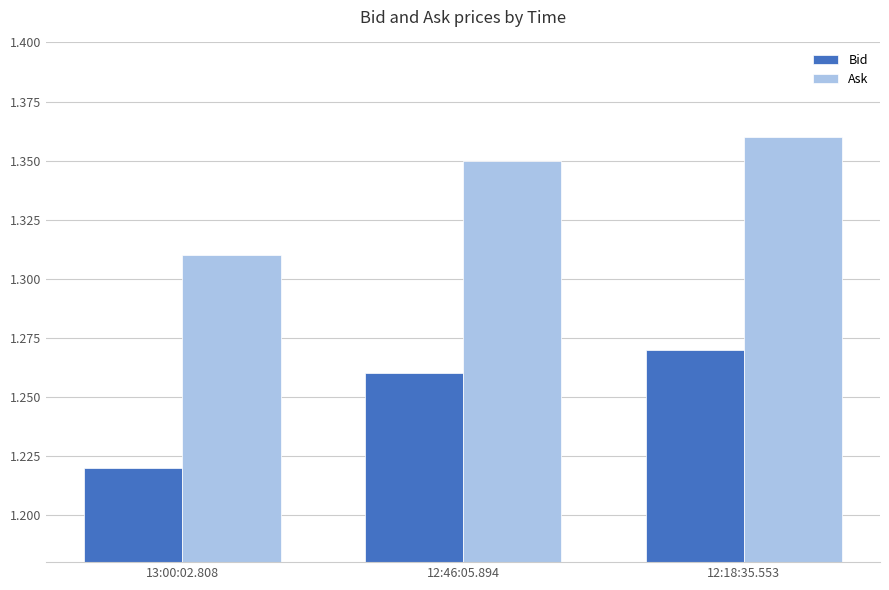

Which category has the highest value across all series?

12:18:35.553